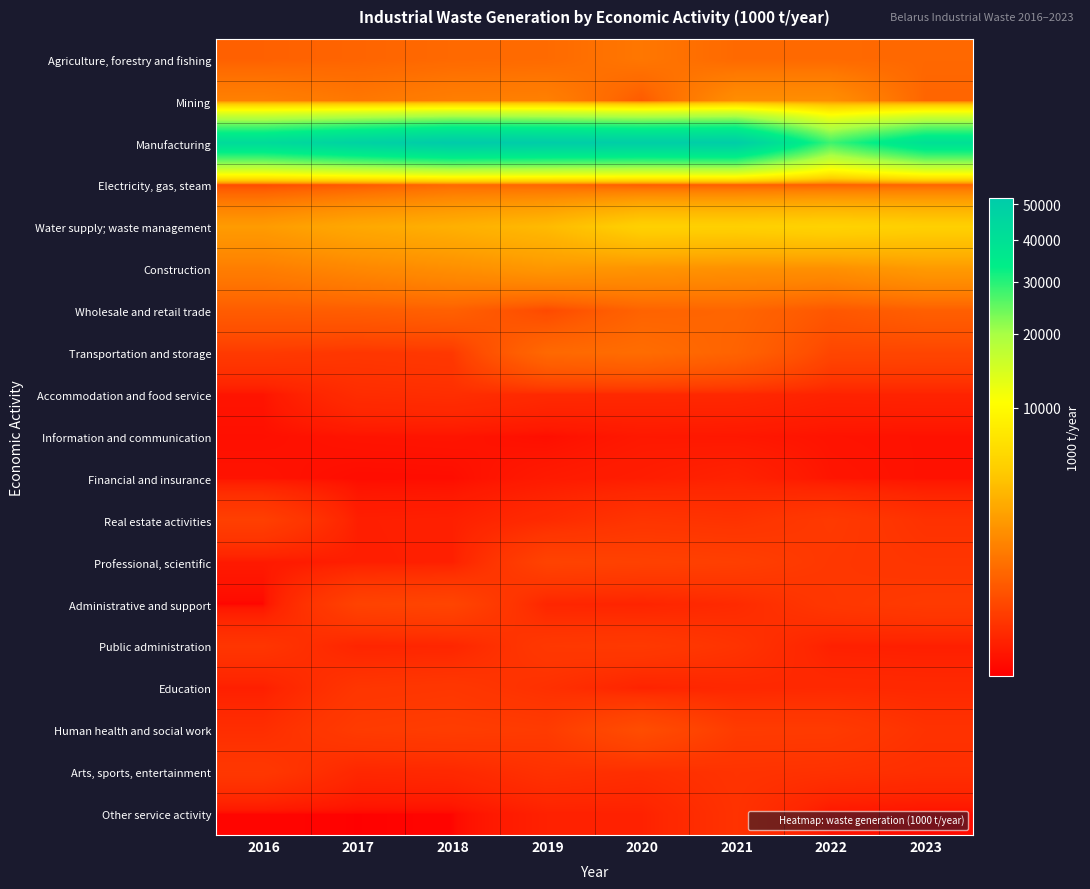

Which series has the largest total across all categories?

Manufacturing